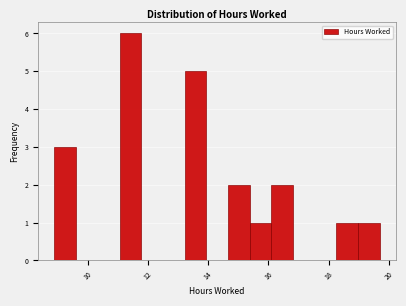

Read against the x-axis, roughly where is the centre of the tallest bar?

11.4